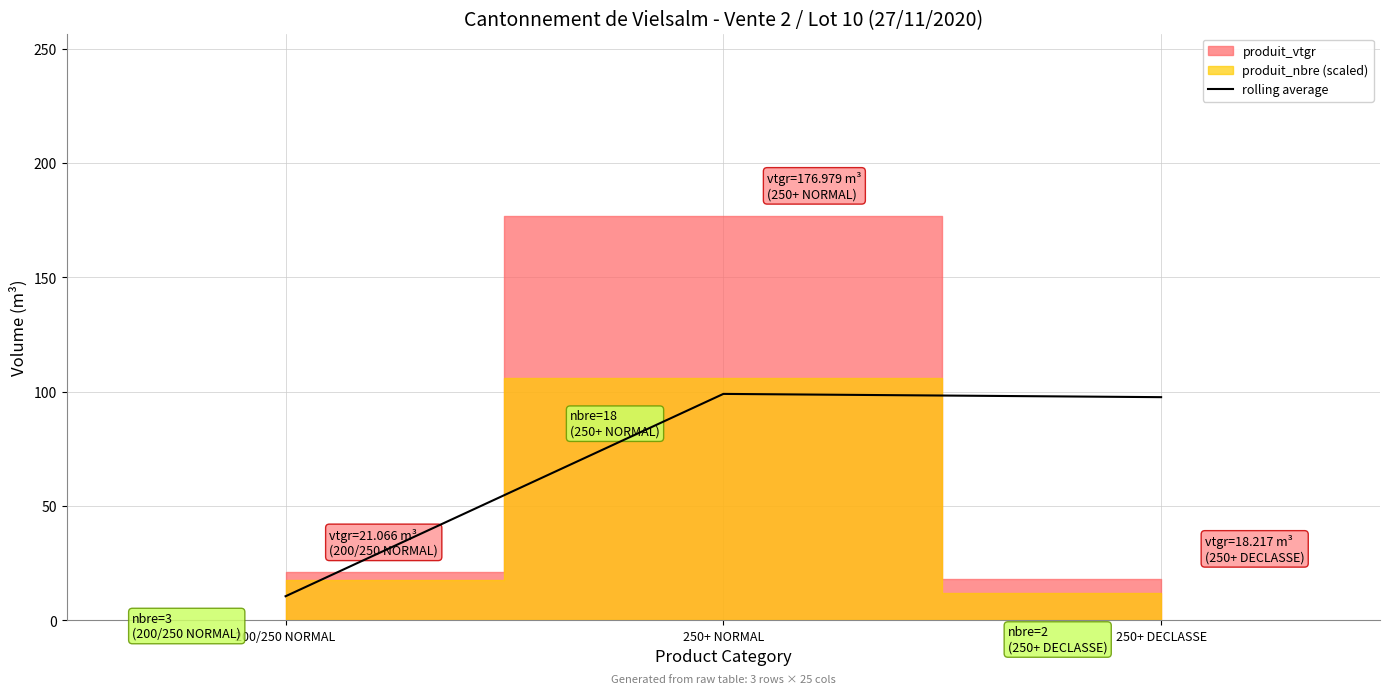

What is the label of the 3rd point from the left?

250+ DECLASSE